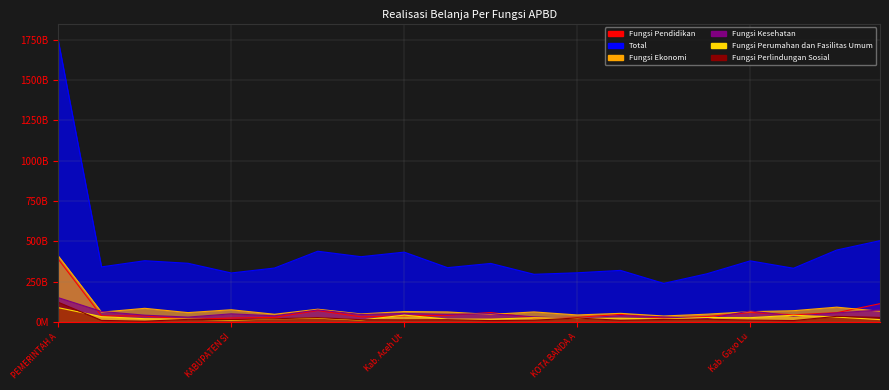

How many values in the Fungsi Kesehatan series are below 47602999669?

10